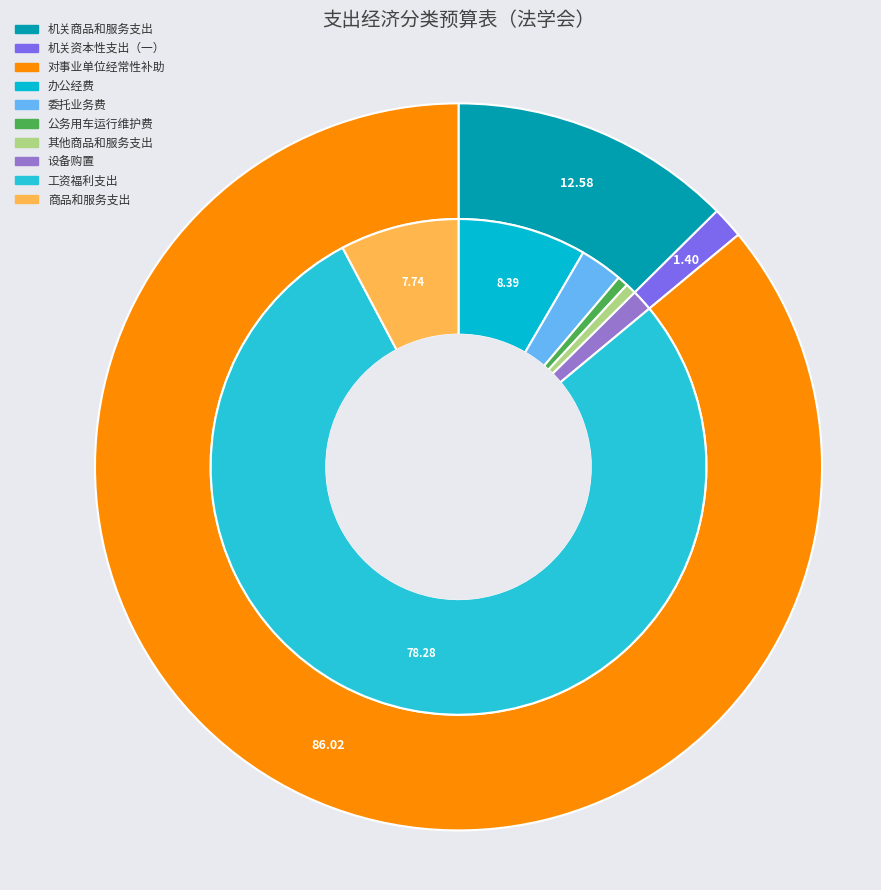

To the nearest percent, what is the difference between the 机关资本性支出（一） and 机关商品和服务支出 slice percentages?

11%